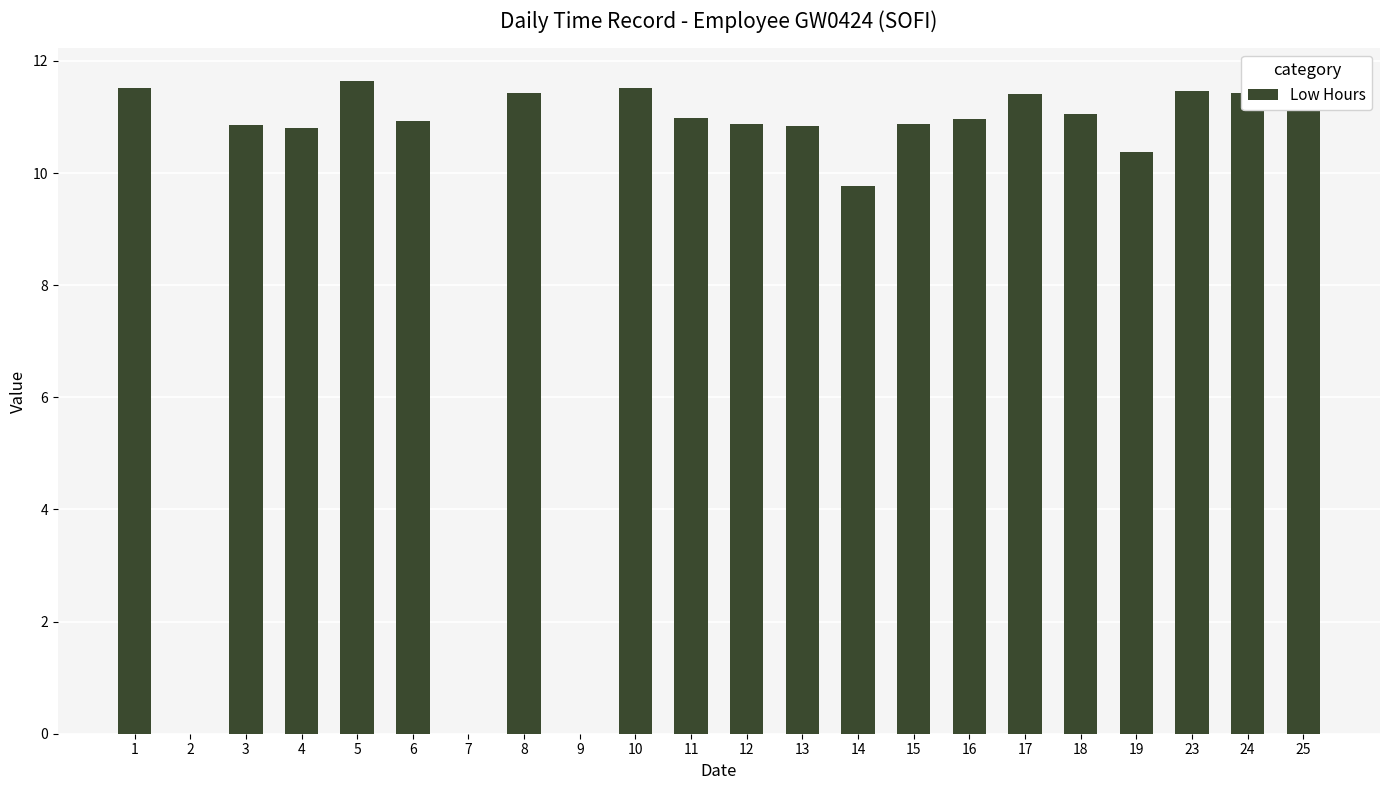

Is it true that the value at 14 is 9.8?

True